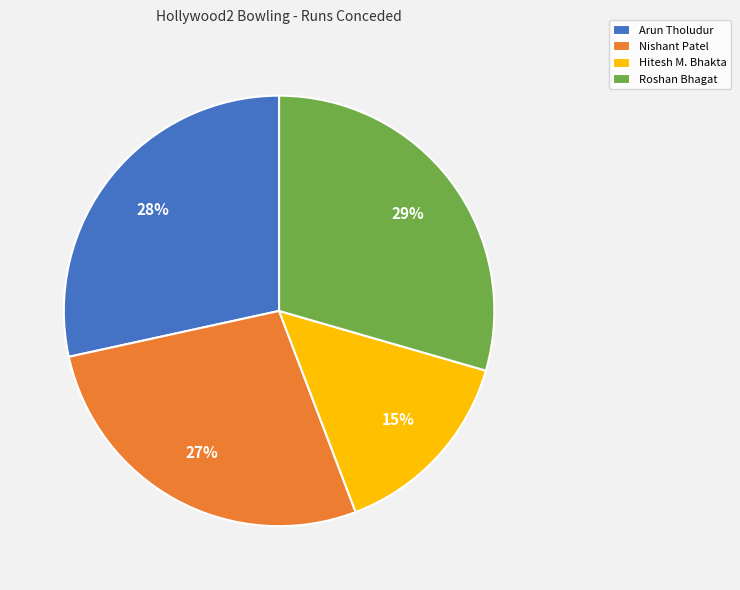

The Nishant Patel slice represents 14% of the pie. True or false?

False